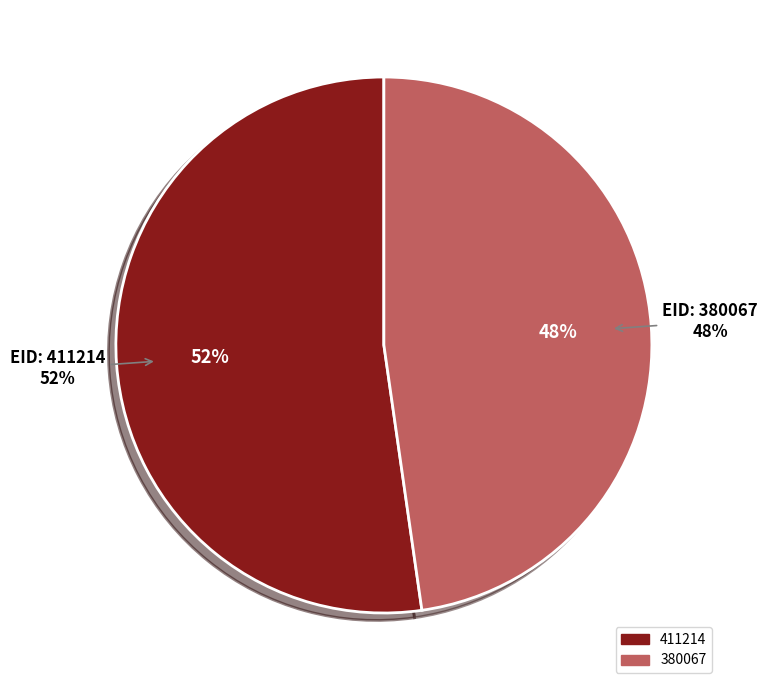

What percentage is the 411214 slice, to the nearest percent?

52%